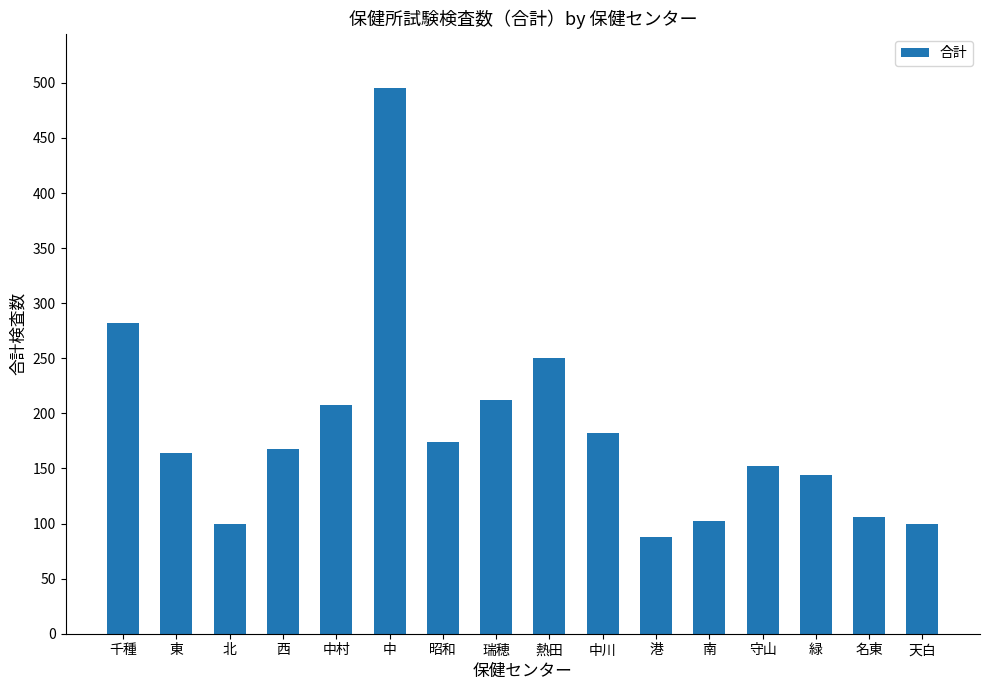

What is the difference between the maximum and minimum values?

407